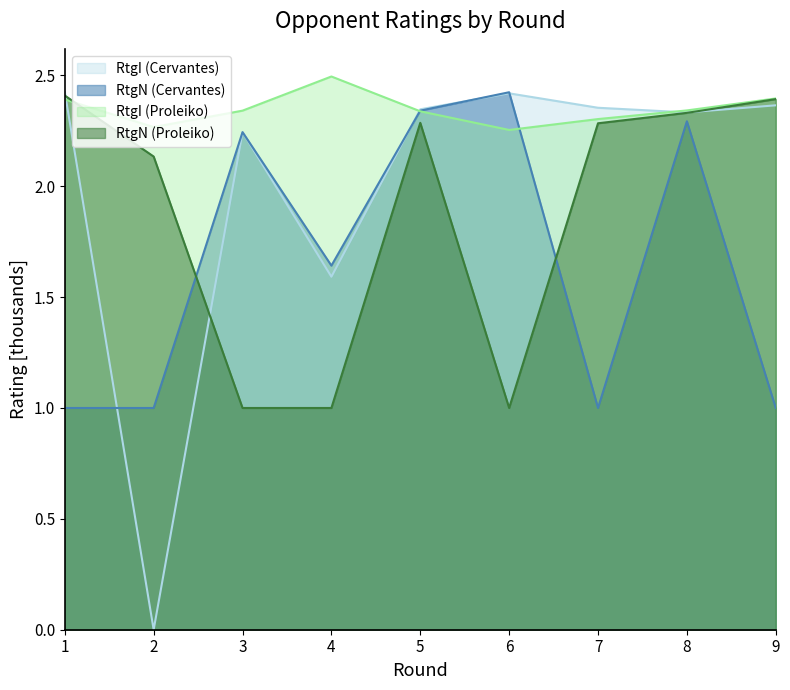

What is the difference between the maximum and minimum values in the RtgI (Proleiko) series?

0.2